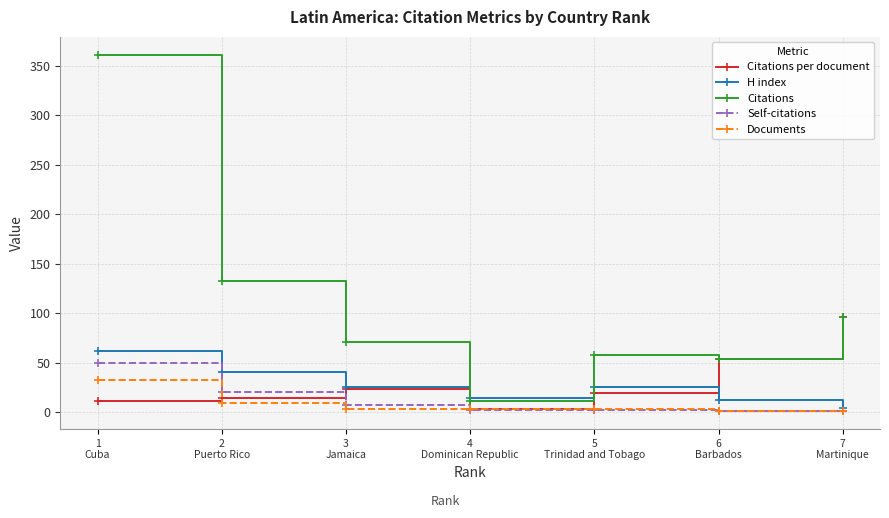

Where do H index and Citations first cross each other?

3
Jamaica and 4
Dominican Republic